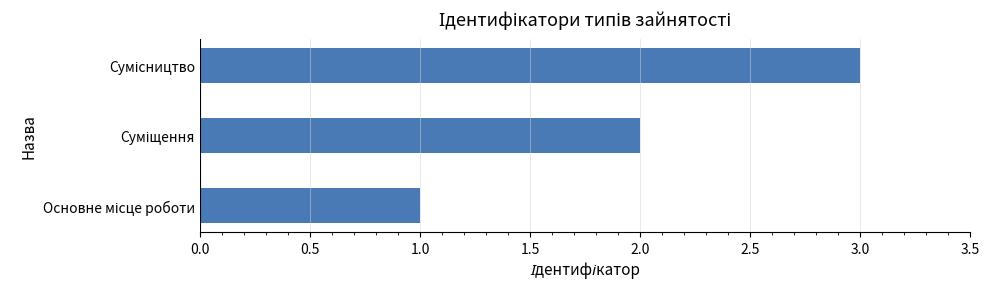

What is the sum of all values?

6